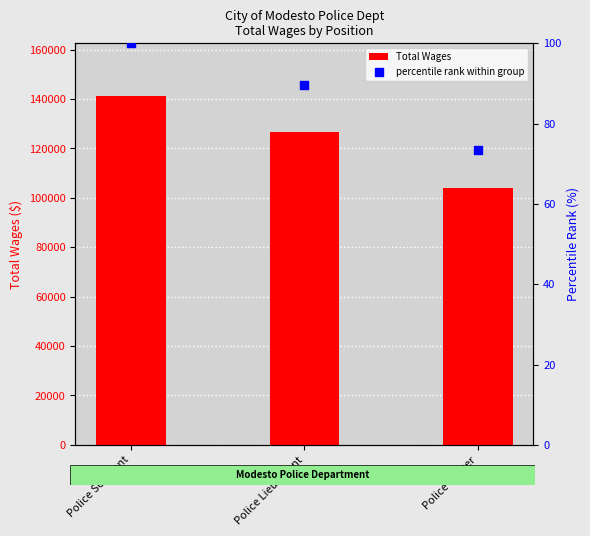

Which series reaches the minimum Y coordinate?

percentile rank within group